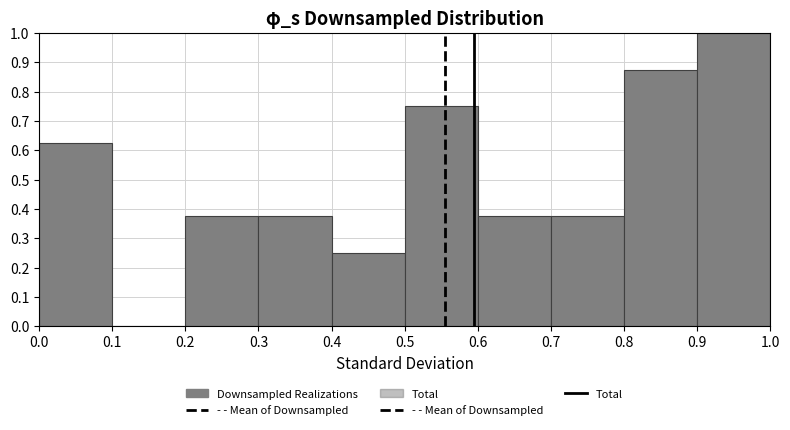

What is the height of the bar covering 0.7 to 0.8 on the x-axis? The values are not printed on the chart, so give them approximately, as read against the axis.

0.38